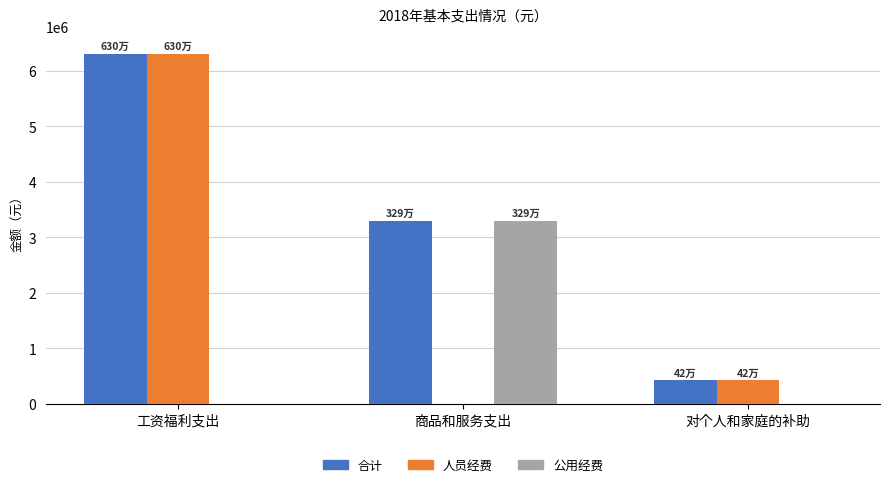

At which label is 人员经费 closest to 3149430?

对个人和家庭的补助